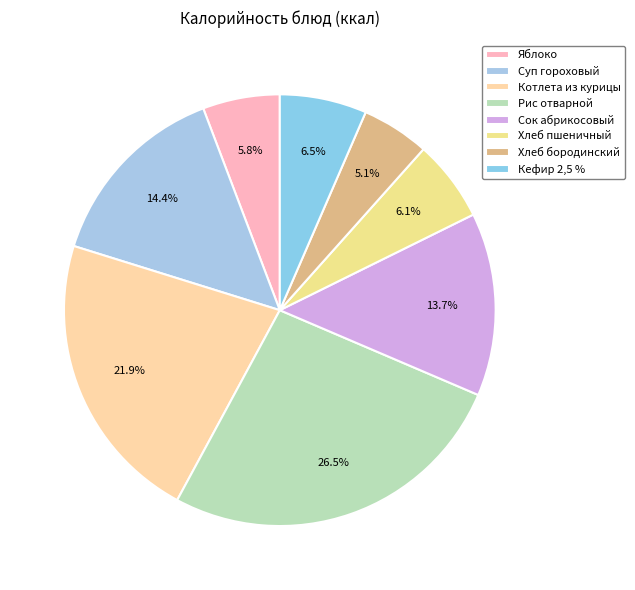

The Суп гороховый slice represents 14% of the pie. True or false?

True